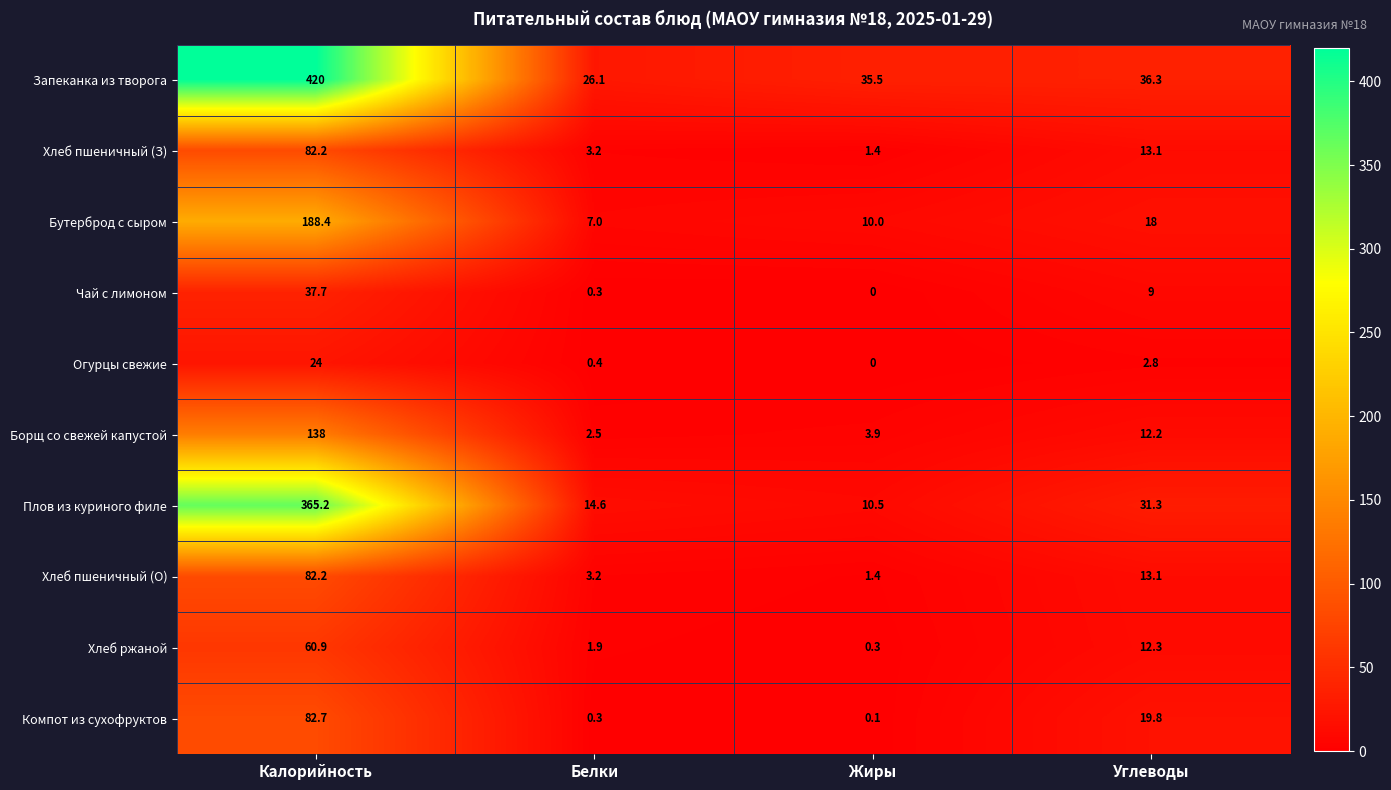

Rank the categories by Хлеб пшеничный (О) value from highest to lowest.

Калорийность, Углеводы, Белки, Жиры